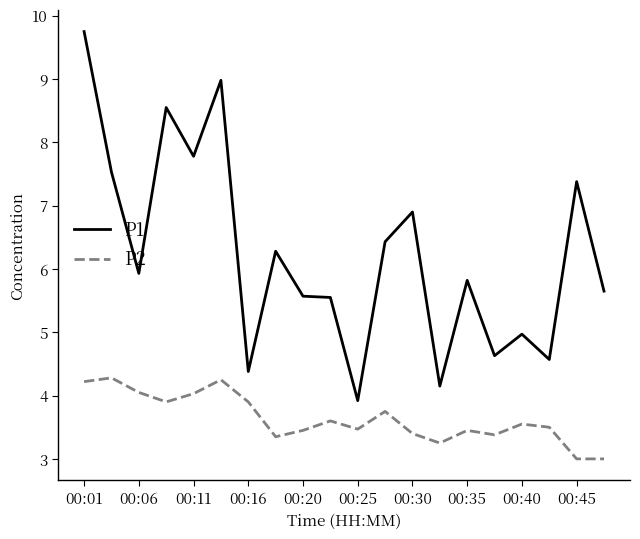

Which series has the largest range (max minus min)?

P1